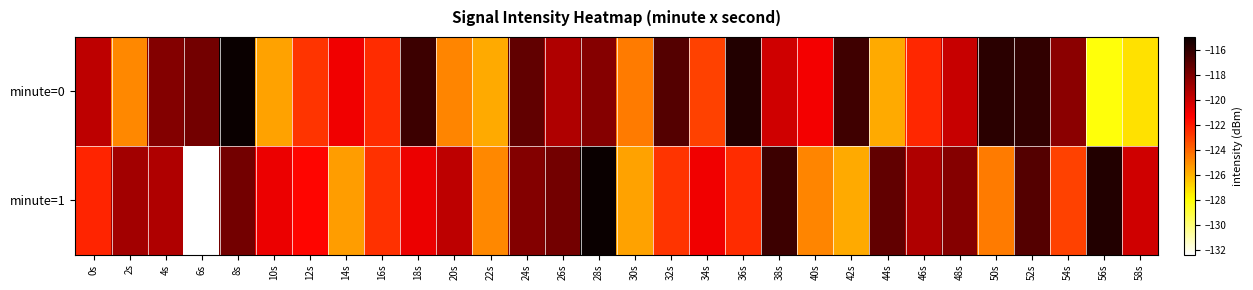

Reading left to right, list all the values displayed in this chart.

minute=0: 0s=-119.6	2s=-124.8	4s=-118.1	6s=-117.7	8s=-114.9	10s=-125.5	12s=-122.7	14s=-121.0	16s=-122.5	18s=-116.3	20s=-124.8	22s=-125.7	24s=-117.2	26s=-119.3	28s=-118.2	30s=-124.5	32s=-116.9	34s=-123.0	36s=-115.6	38s=-120.1	40s=-121.0	42s=-116.3	44s=-125.7	46s=-122.3	48s=-119.9	50s=-115.8	52s=-116.0	54s=-118.3	56s=-128.1	58s=-127.1
minute=1: 0s=-122.3	2s=-118.9	4s=-119.3	6s=-132.3	8s=-117.7	10s=-120.8	12s=-121.4	14s=-125.4	16s=-122.6	18s=-120.8	20s=-119.6	22s=-124.8	24s=-118.1	26s=-117.7	28s=-114.9	30s=-125.5	32s=-122.7	34s=-121.0	36s=-122.5	38s=-116.3	40s=-124.8	42s=-125.7	44s=-117.2	46s=-119.3	48s=-118.2	50s=-124.5	52s=-116.9	54s=-123.0	56s=-115.6	58s=-120.1